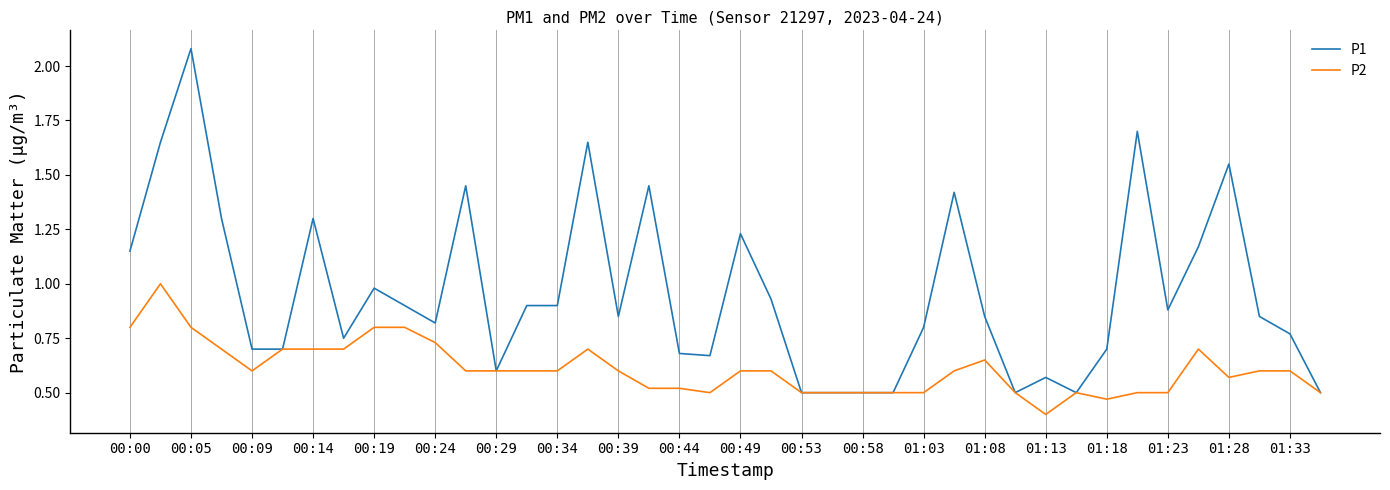

How many lines are shown in the chart?

2